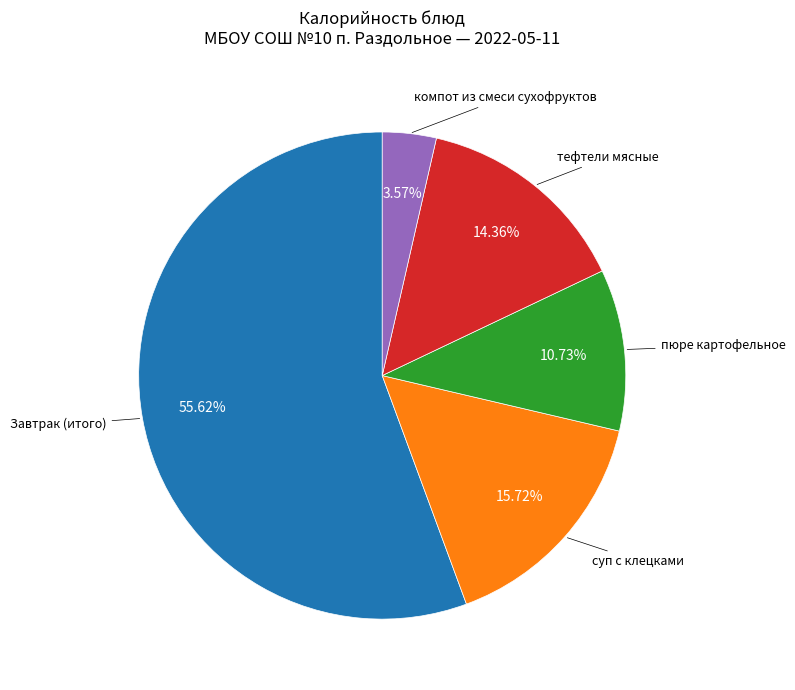

Is there a majority slice in this chart?

Yes